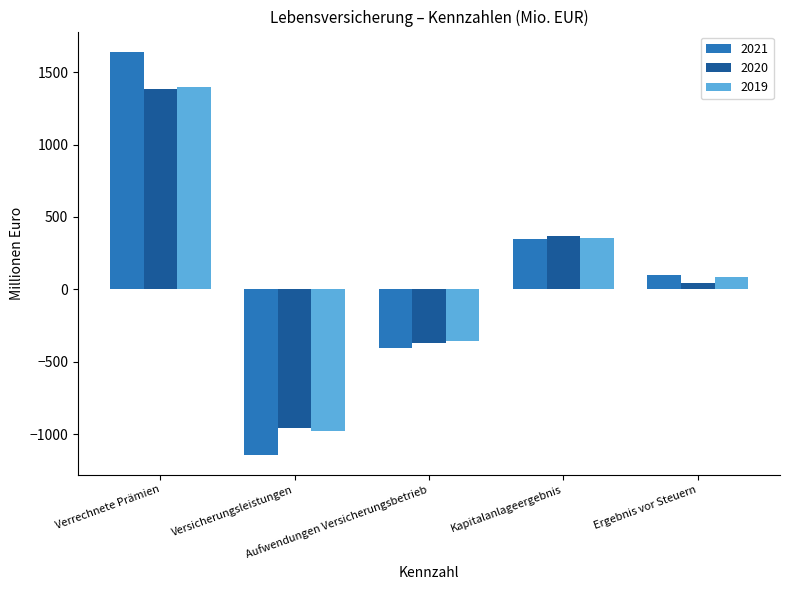

What is the total value across all series at Versicherungsleistungen?

-3075.1